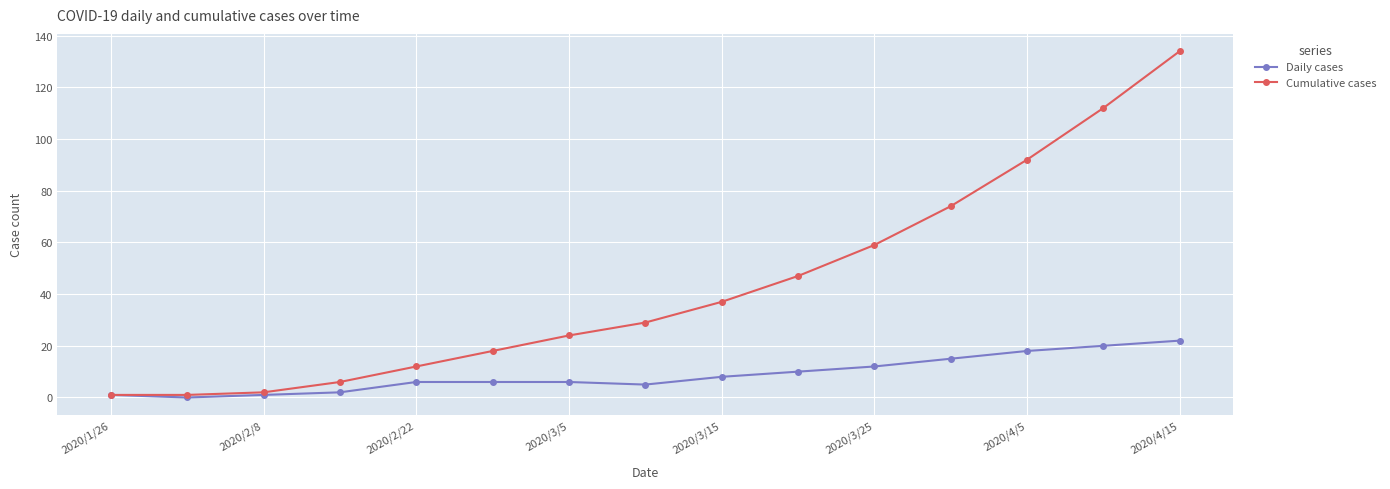

What is the greatest value displayed?

134